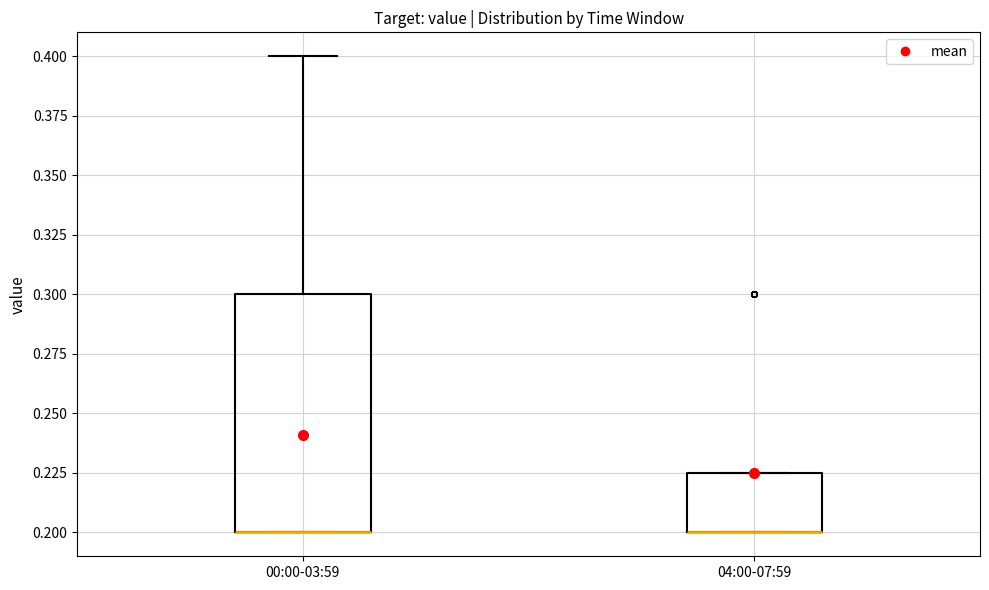

Reading left to right, transcribe this box plot: for each box, give where its median line is, the range the box spans, and where its two whiskers end, as read against the y-axis. The values are not printed on the chart, so give them approximately, as read against the axis.

00:00-03:59: median 0.200 (drawn on the box's lower edge), box 0.200 to 0.300, whiskers 0.200 to 0.400
04:00-07:59: median 0.200 (drawn on the box's lower edge), box 0.200 to 0.225, whiskers 0.200 to 0.225